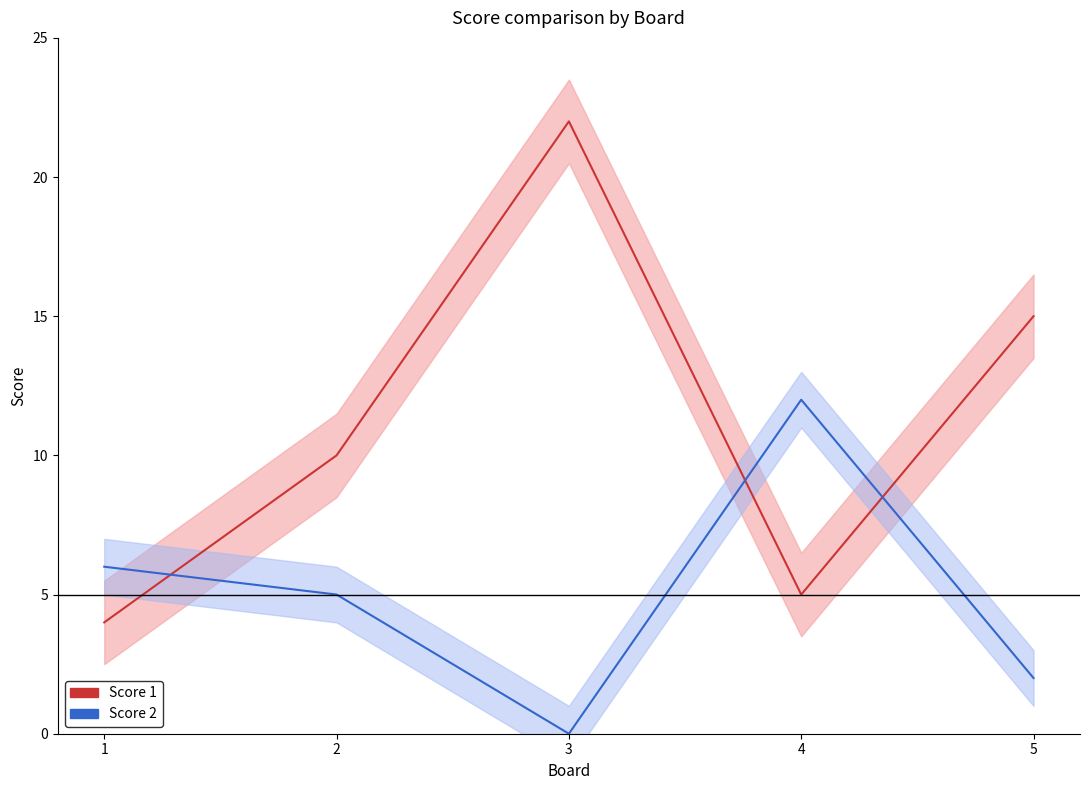

What are all the series names shown in the legend?

Score 1, Score 2